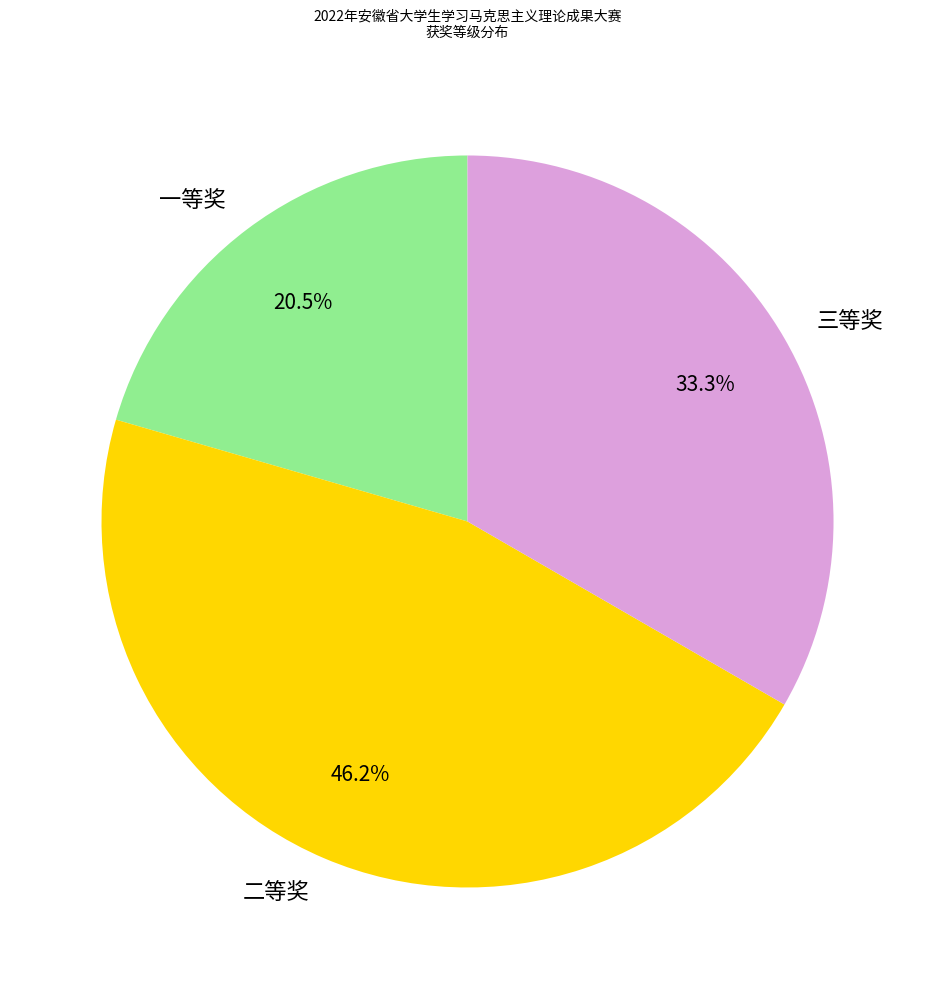

How many slices are in this pie chart?

3